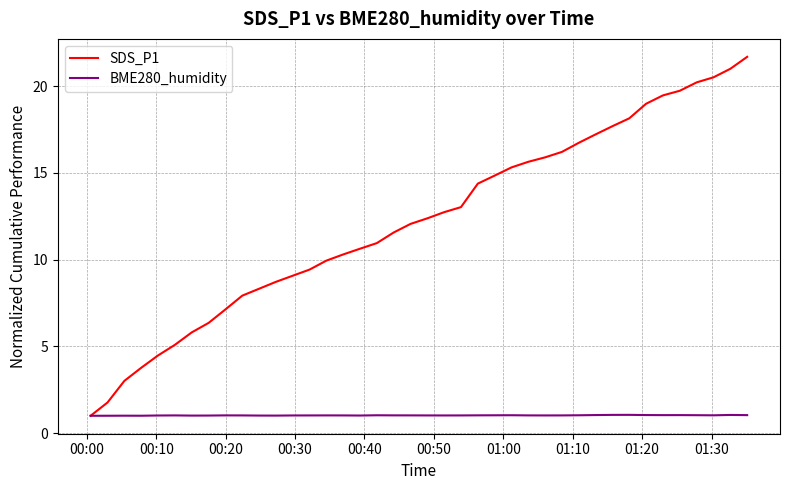

Which series has the largest total across all categories?

SDS_P1